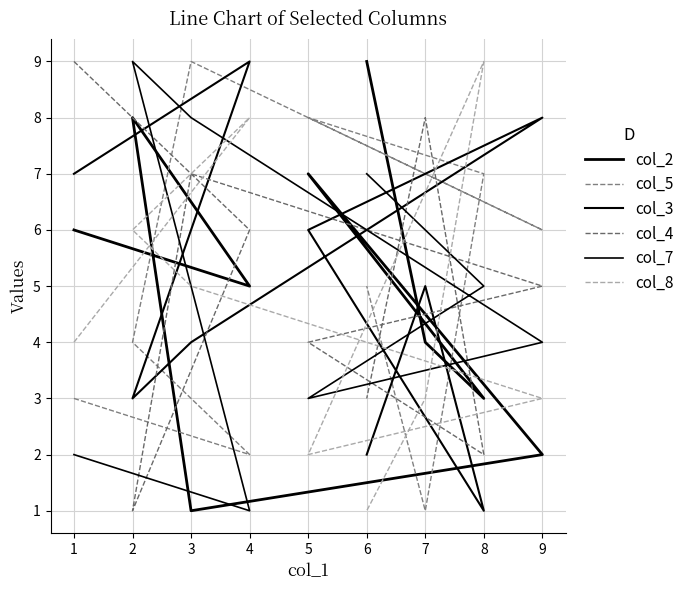

After their last crossing, which series has the higher values: col_3 or col_7?

col_7